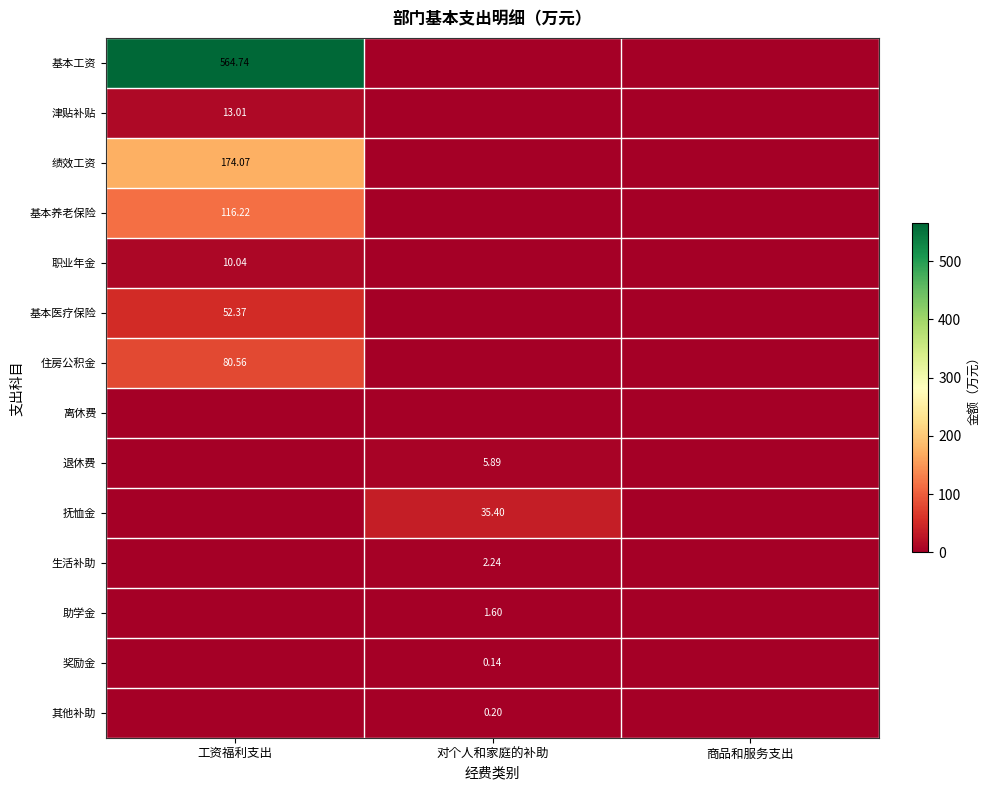

Is the value of 退休费 at 对个人和家庭的补助 greater than the value of 抚恤金 at 对个人和家庭的补助?

No